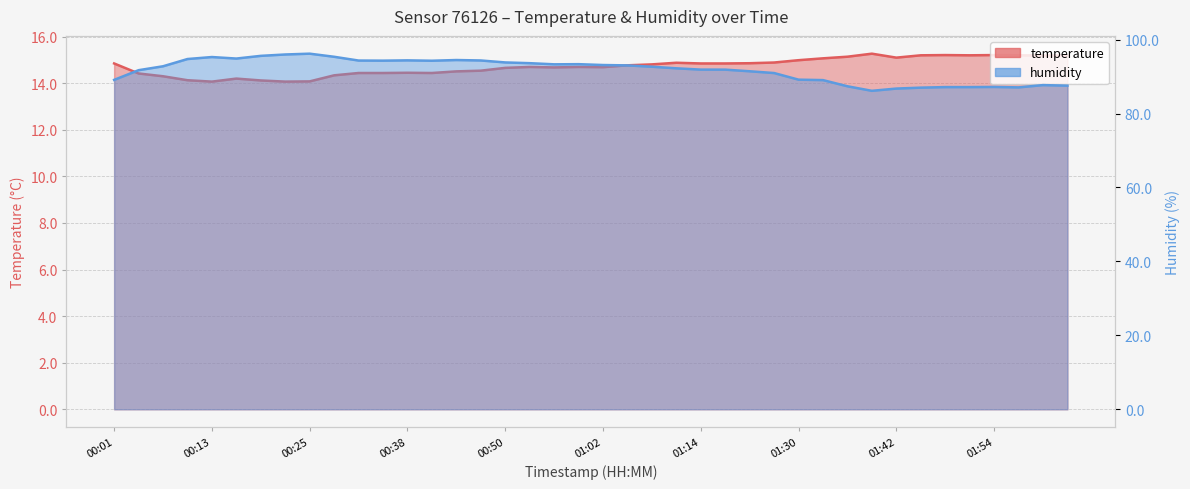

The value of humidity at 01:08 is 92.7. True or false?

True